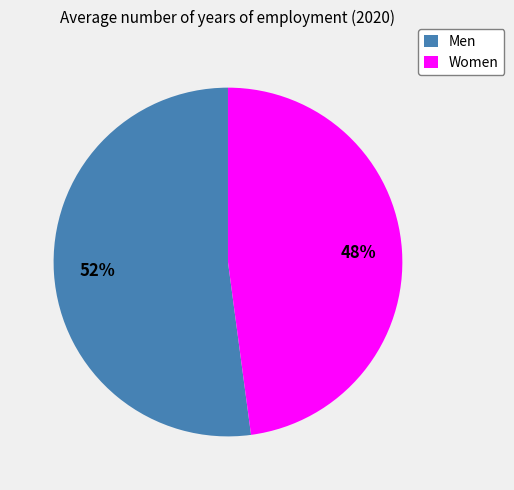

True or false: Women accounts for 48% of the total.

True